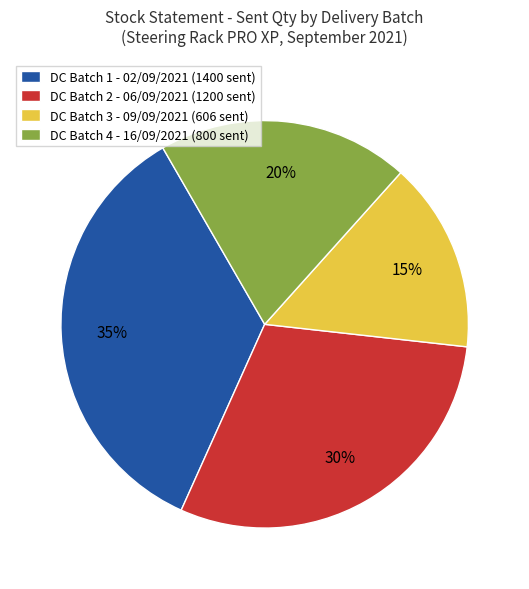

How many slices are in this pie chart?

4